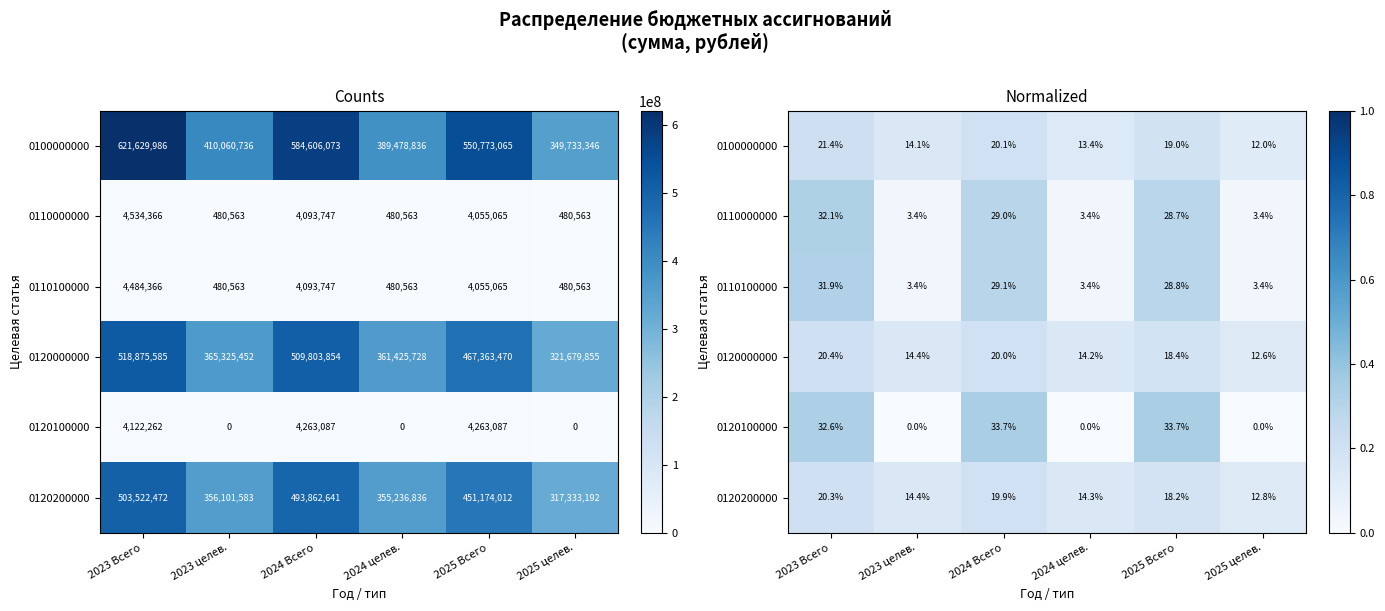

Where is 0120000000 nearest to the value 0?

2025 целев.